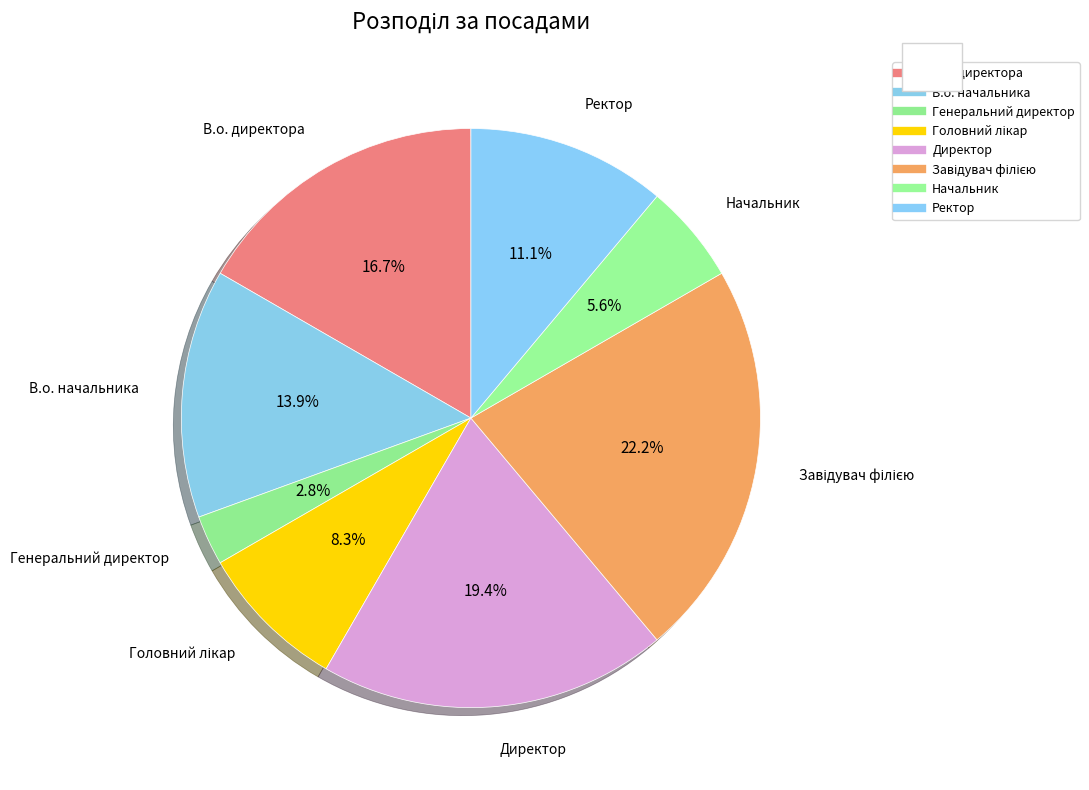

How many segments does this pie chart have?

8